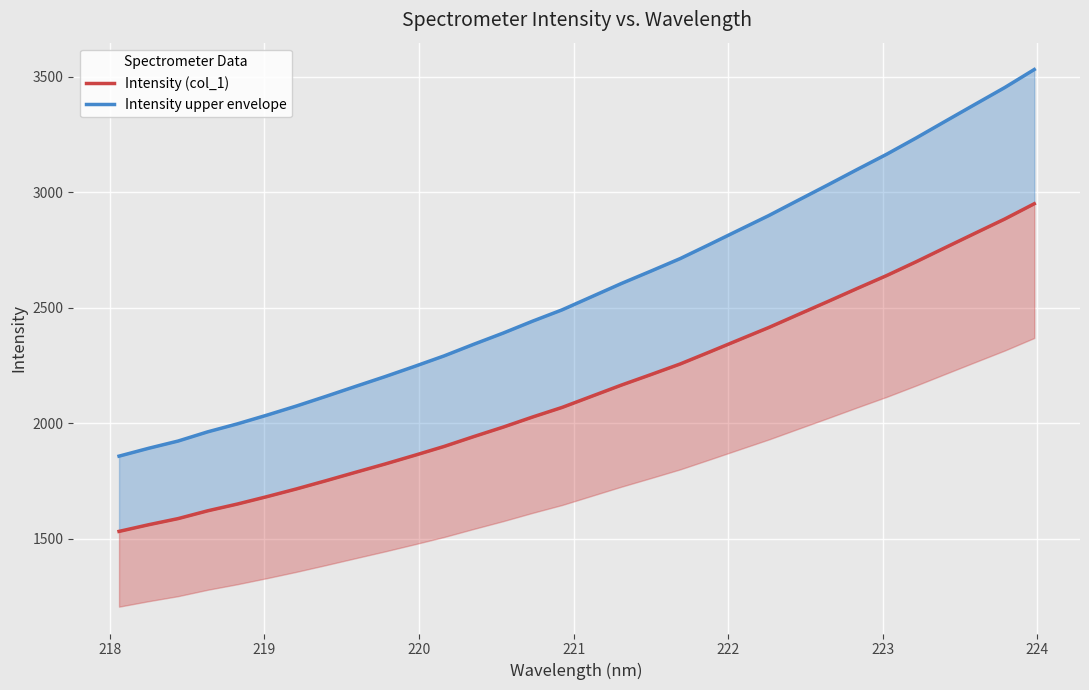

What is the difference between the maximum and second lowest values in the Intensity (col_1) series?

1389.7